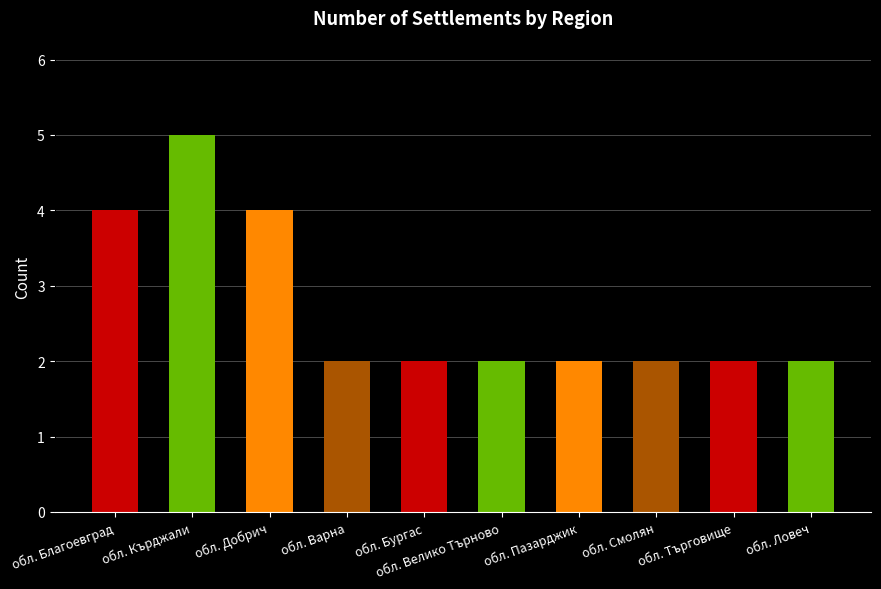

What is the label of the 9th bar from the right?

обл. Кърджали